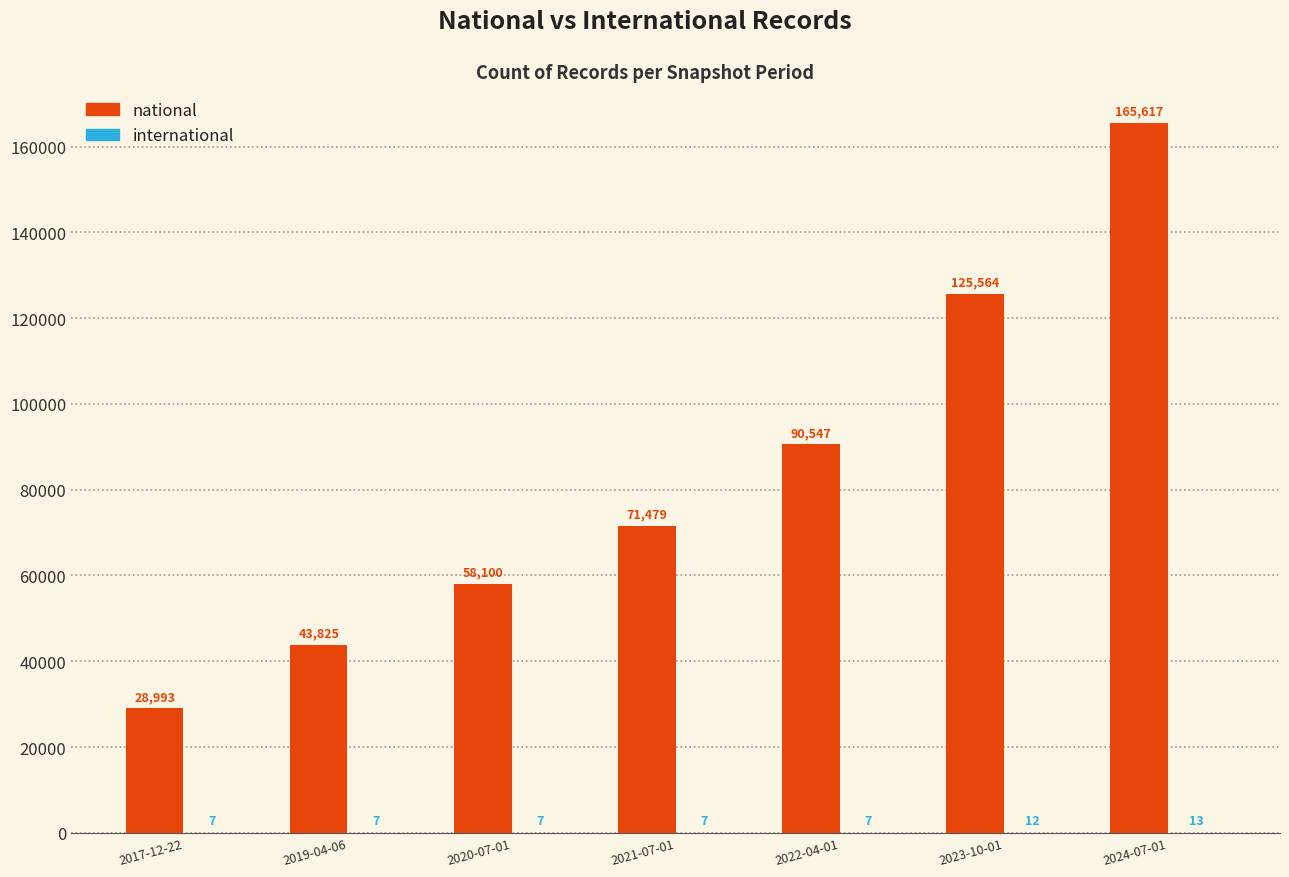

Which series has the largest range (max minus min)?

national